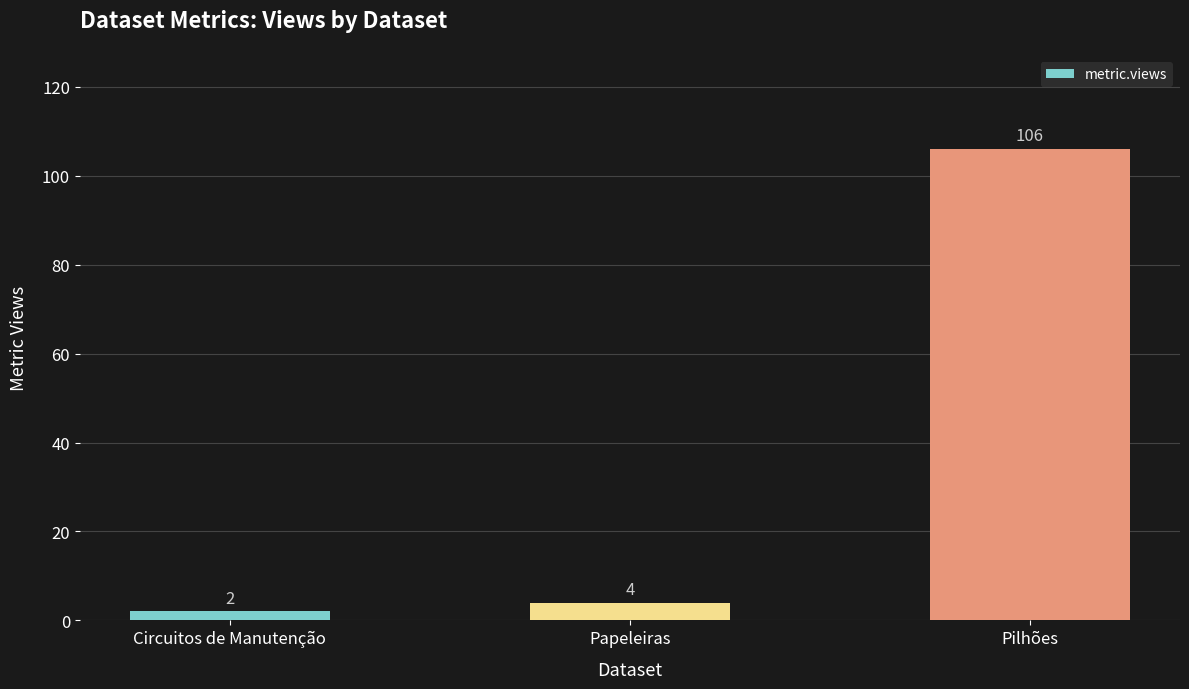

Read the value at Pilhões.

106